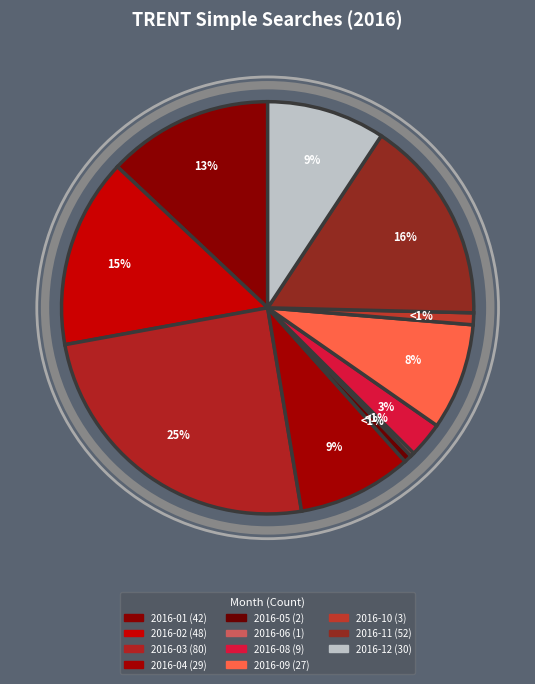

To the nearest percent, what is the average slice percentage?

8%